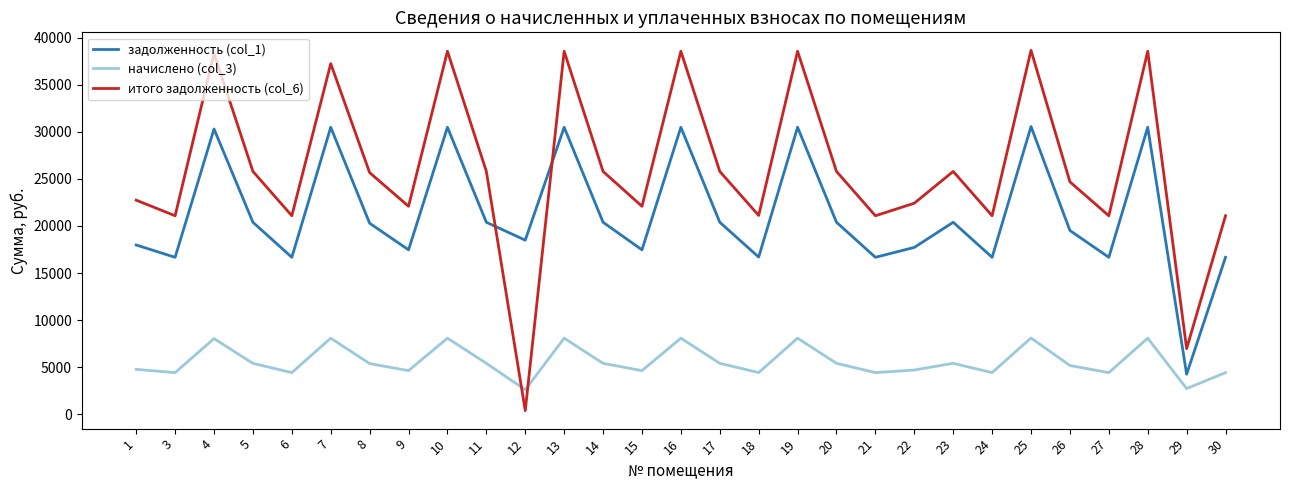

At which category does начислено (col_3) reach its first local valley?

3